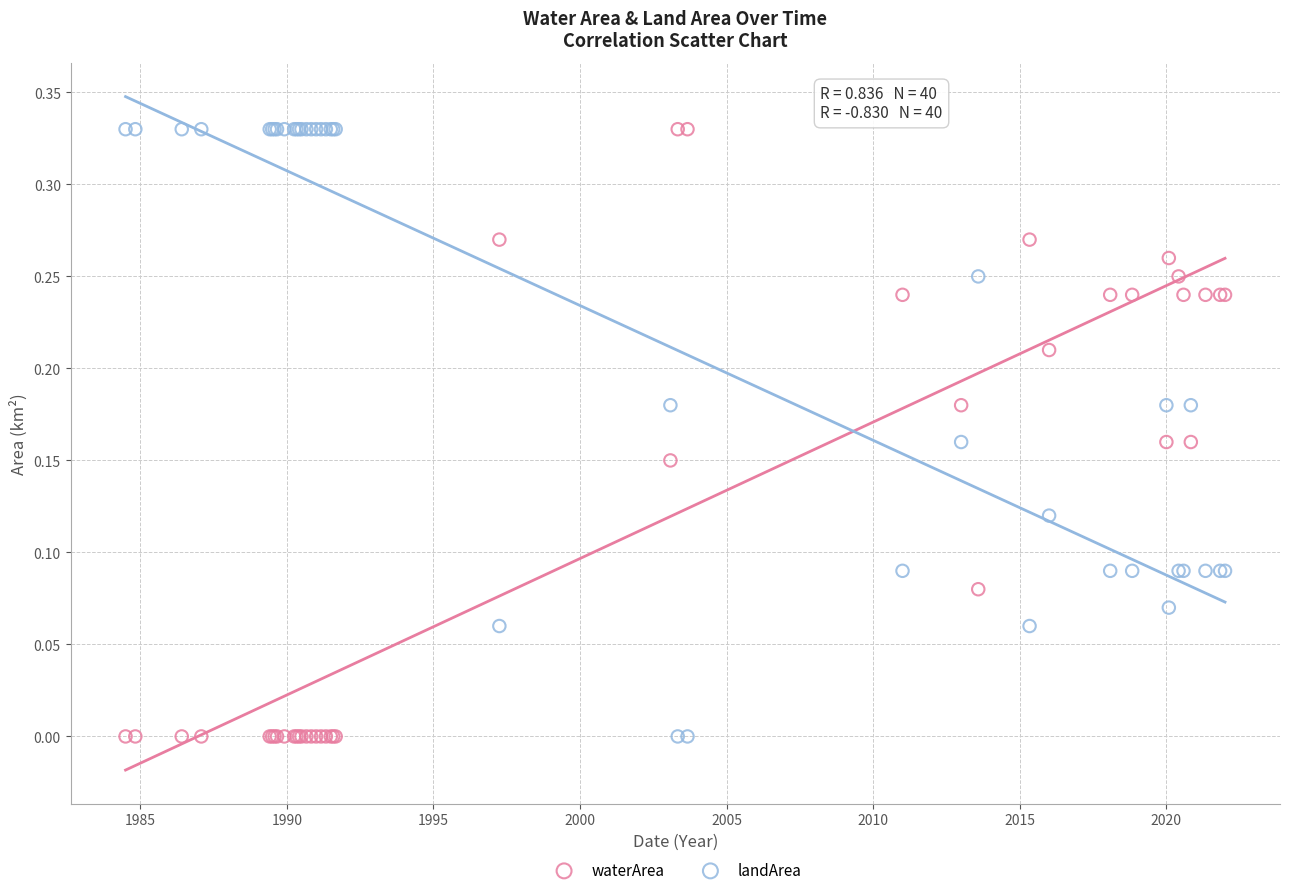

What is the X range (max minus min) for the scatter plot?

37.5